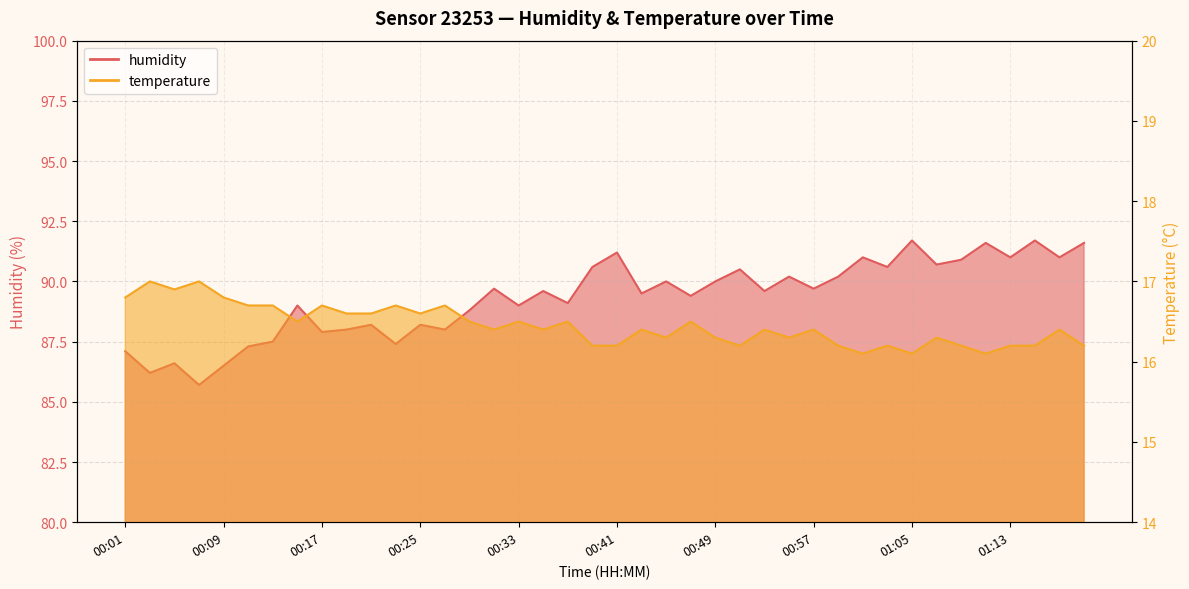

What is the difference between the second highest and second lowest values in the temperature series?

0.9